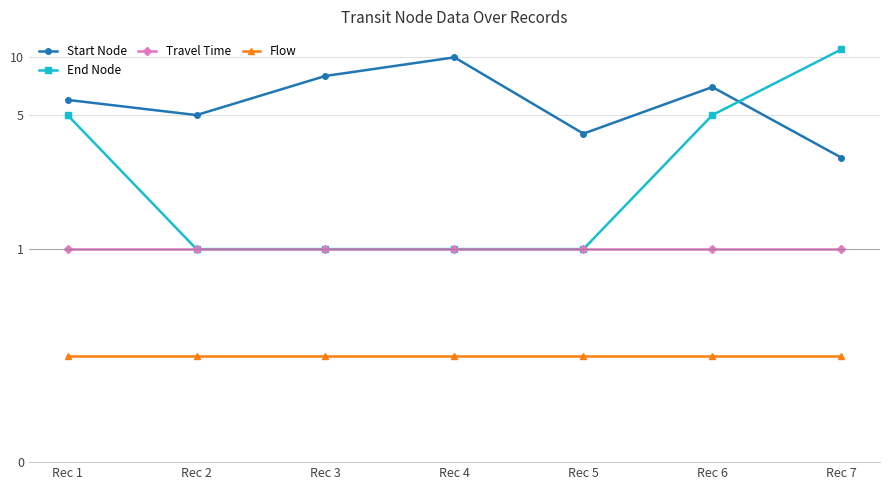

Count the number of data series in this chart.

4